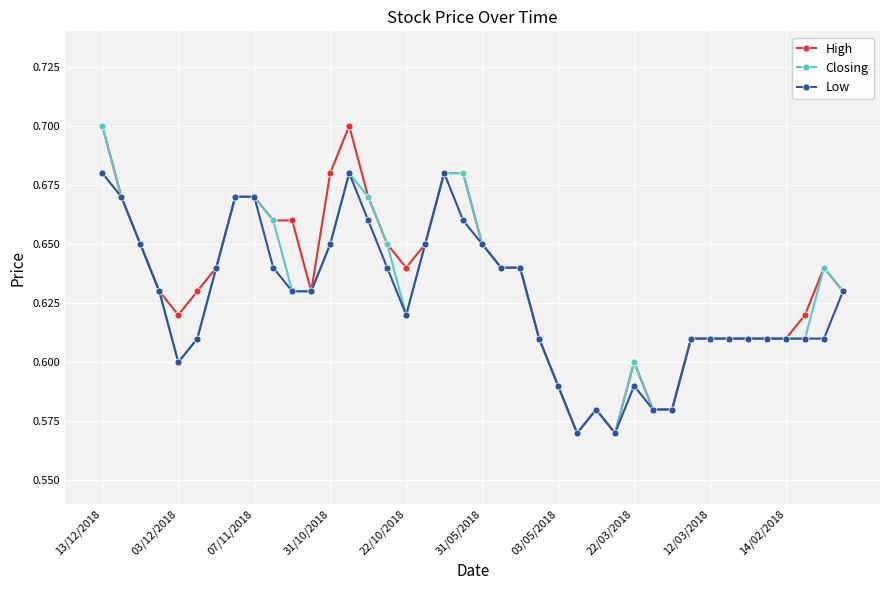

At how many categories does at least one series exceed 0?

40